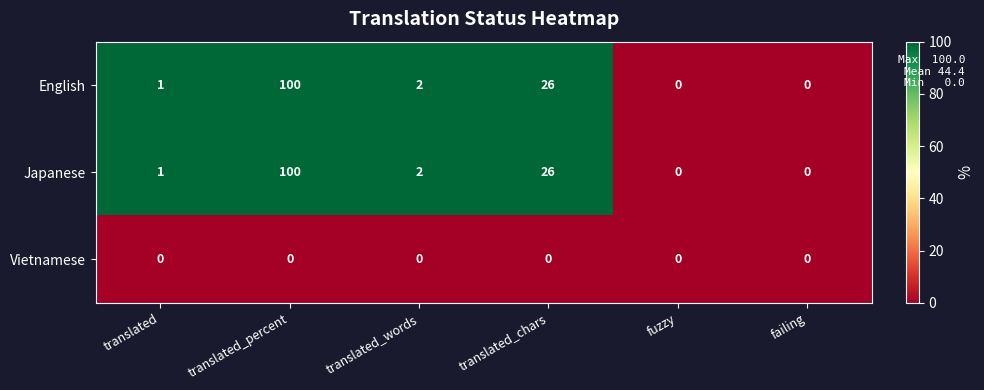

Count the number of data series in this chart.

3